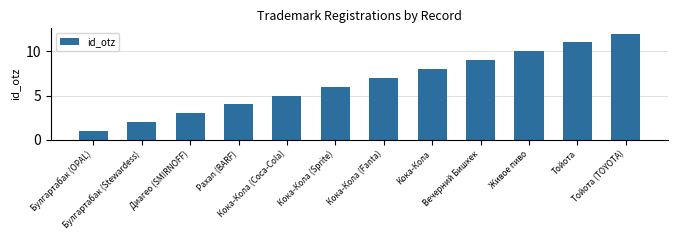

Rank the categories by value from lowest to highest.

Булгартабак (OPAL), Булгартабак (Stewardess), Диагео (SMIRNOFF), Paxan (BARF), Кока-Кола (Coca-Cola), Кока-Кола (Sprite), Кока-Кола (Fanta), Кока-Кола, Вечерний Бишкек, Живое пиво, Тойота, Тойота (TOYOTA)